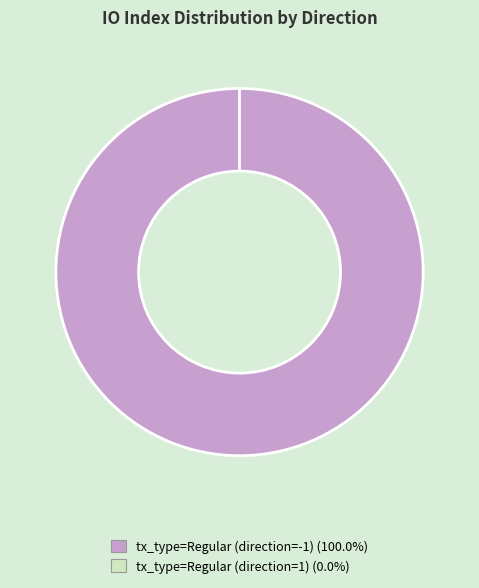

Is it true that tx_type=Regular (direction=1) is 1% of the pie?

False